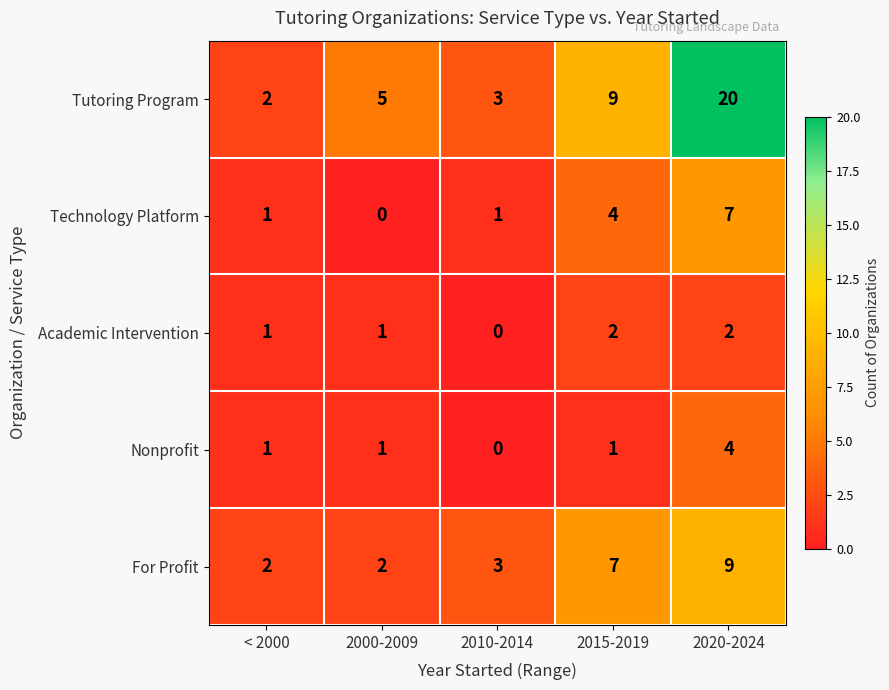

List the series in order of their peak value, lowest first.

Academic Intervention, Nonprofit, Technology Platform, For Profit, Tutoring Program